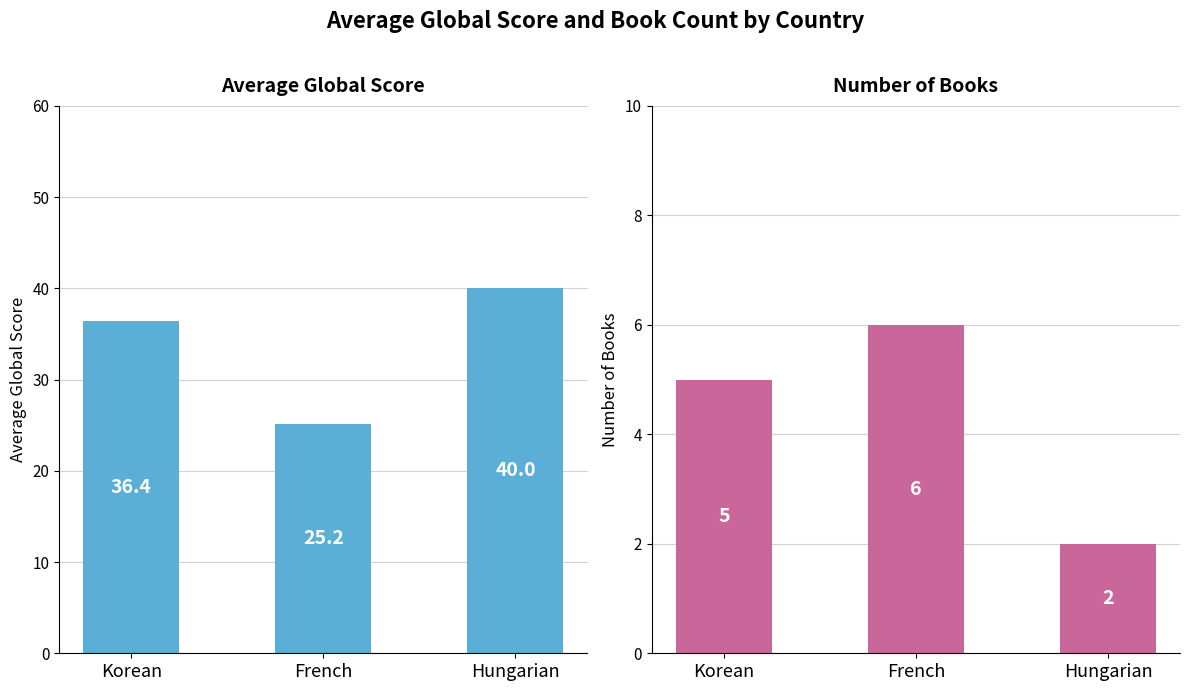

Which series changed the most between Korean and French?

Avg Global Score